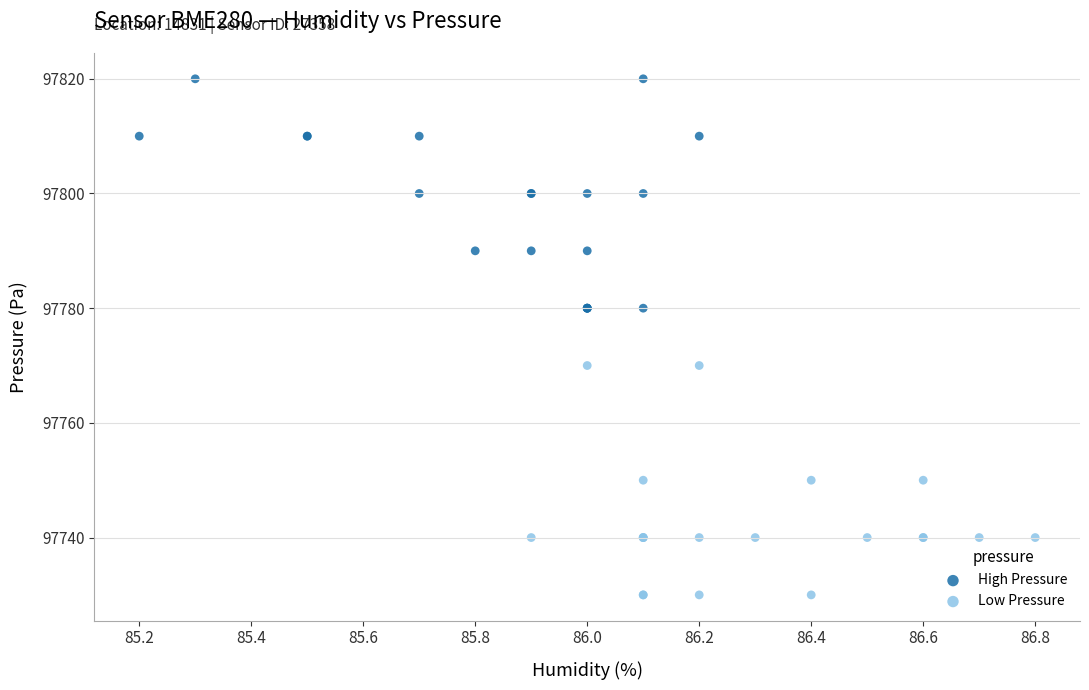

Which series reaches the maximum Y coordinate?

High Pressure